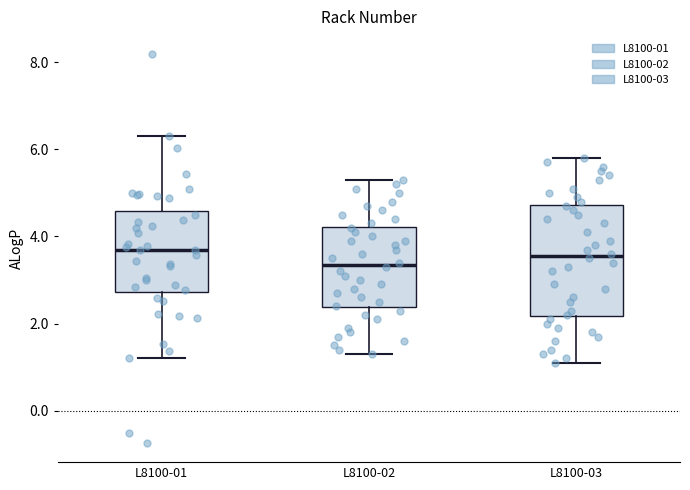

Which box's median line is the lowest?

L8100-02